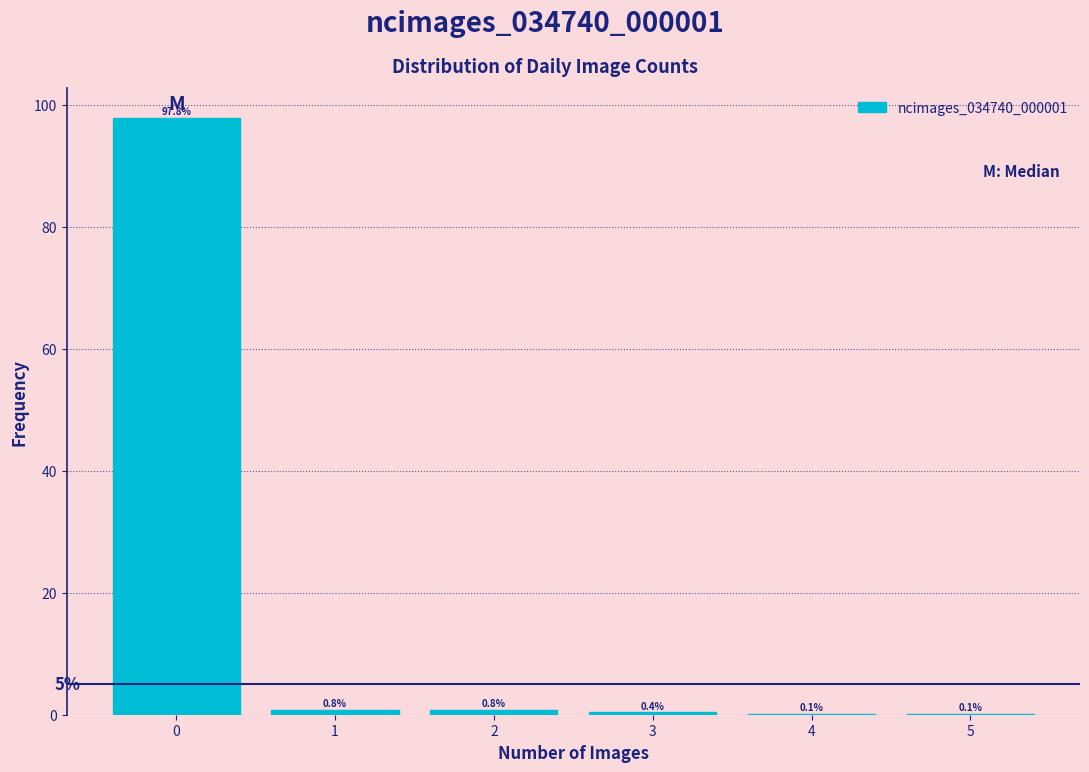

Over which range of the x-axis is the bar tallest?

-0.5 to 0.5